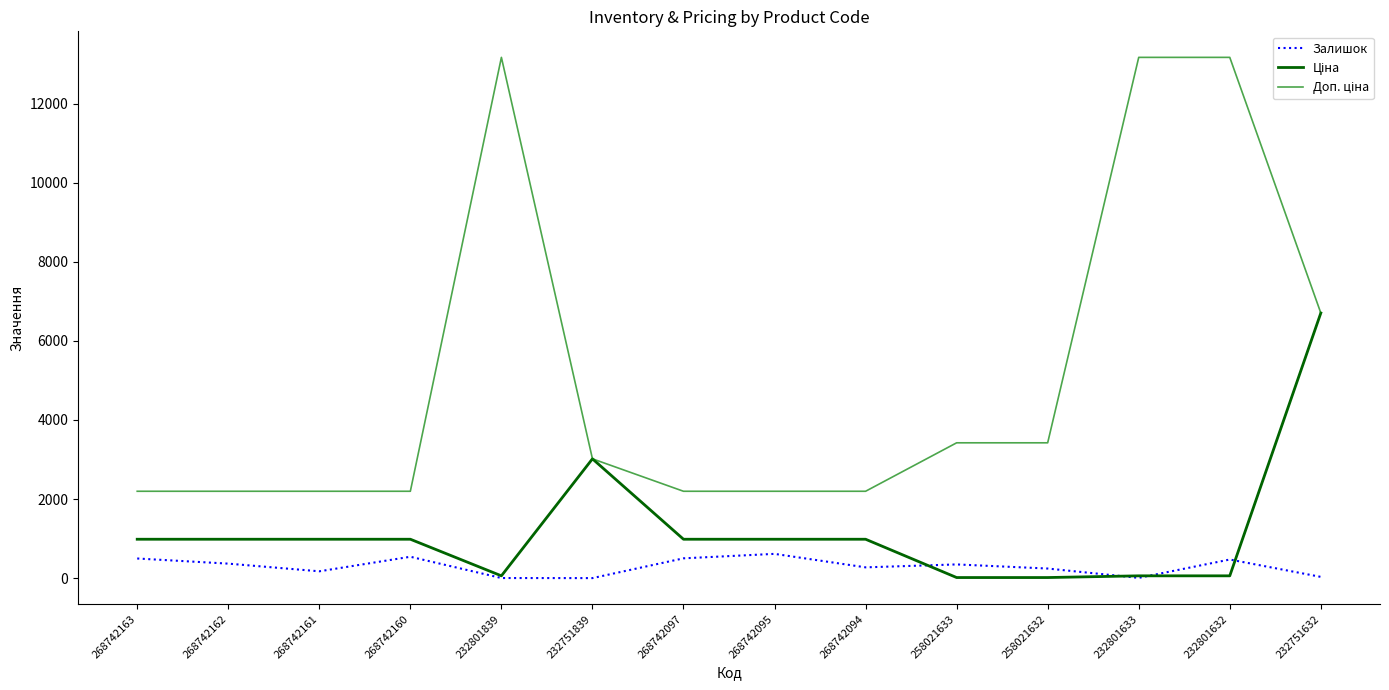

True or false: Залишок and Ціна cross at least once.

True